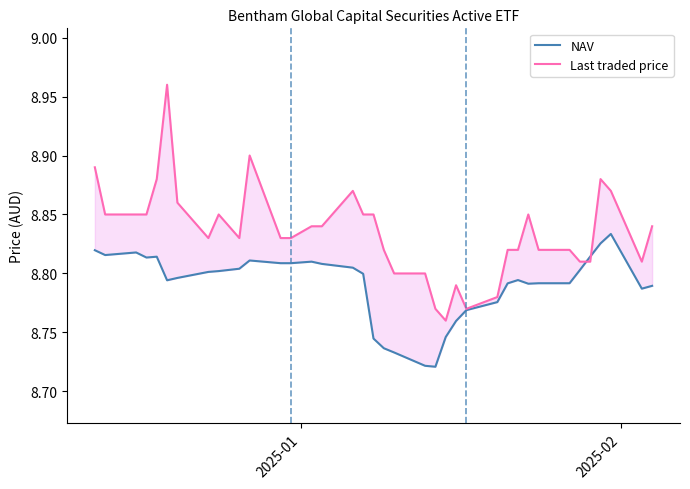

What is the maximum value shown in the chart?

9.0